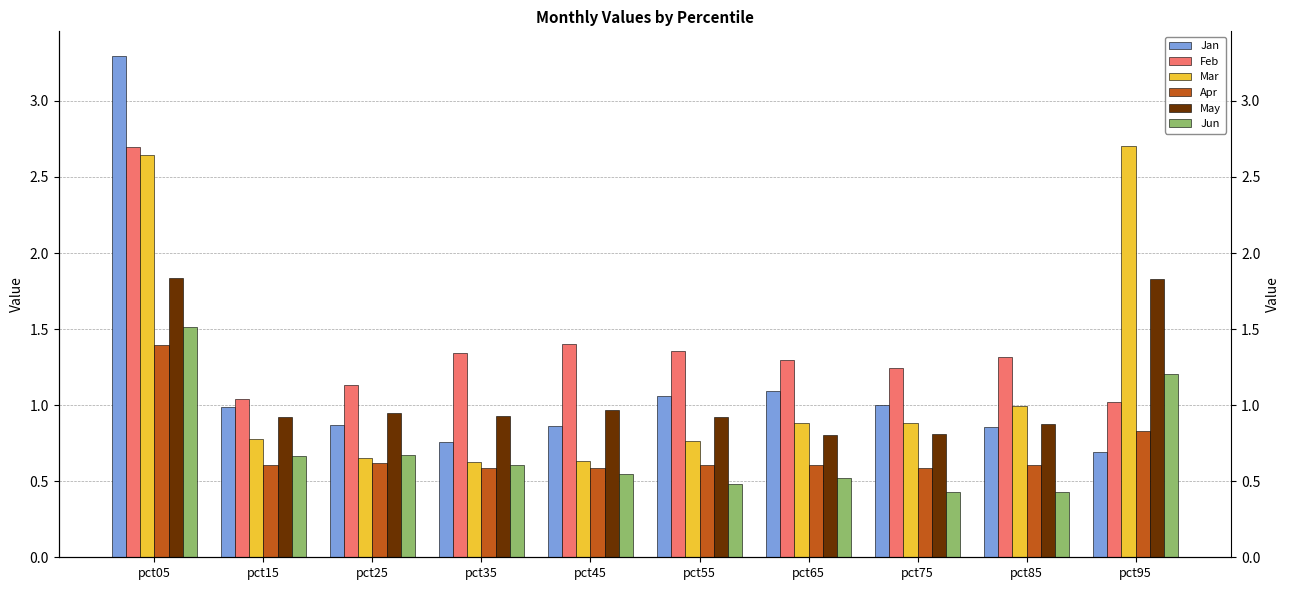

Does the chart contain stacked bars?

No